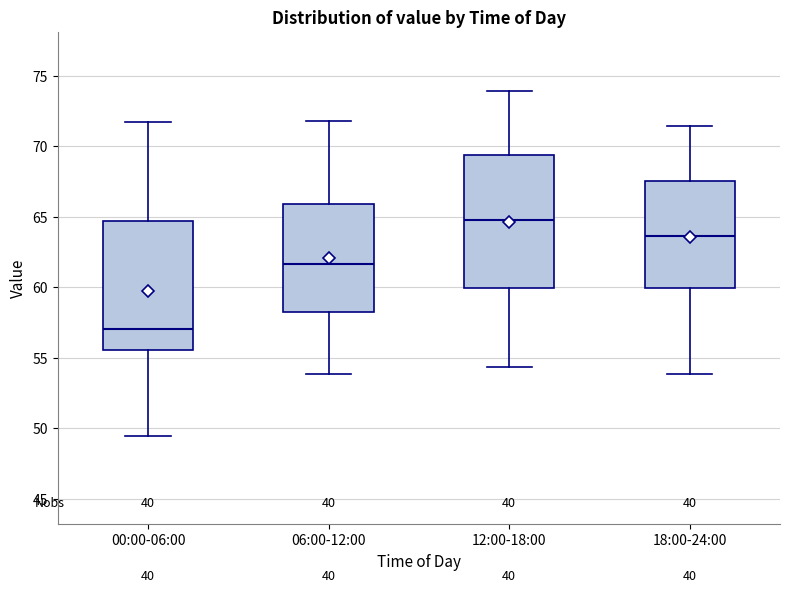

Reading left to right, transcribe this box plot: for each box, give where its median line is, the range the box spans, and where its two whiskers end, as read against the y-axis. The values are not printed on the chart, so give them approximately, as read against the axis.

00:00-06:00: median 57.0, box 55.5 to 64.5, whiskers 49.5 to 71.5
06:00-12:00: median 61.5, box 58.0 to 66.0, whiskers 54.0 to 72.0
12:00-18:00: median 65.0, box 60.0 to 69.5, whiskers 54.5 to 74.0
18:00-24:00: median 63.5, box 60.0 to 67.5, whiskers 54.0 to 71.5